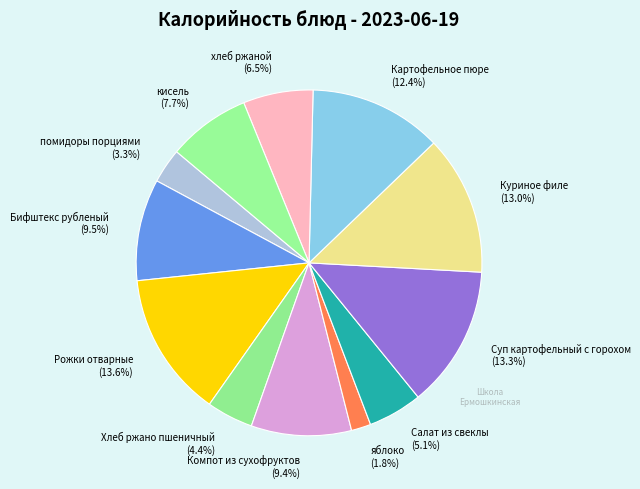

To the nearest percent, what is the combined percentage of Картофельное пюре and помидоры порциями?

16%